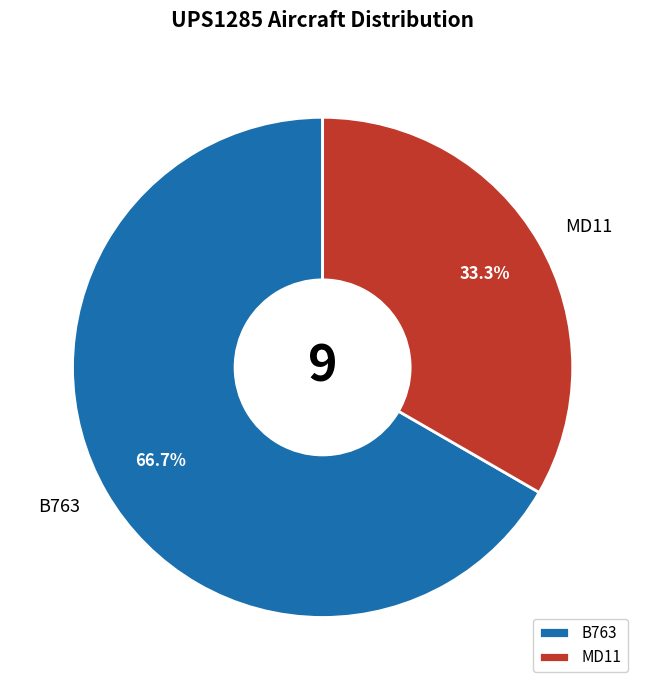

Is it true that B763 is 67% of the pie?

True